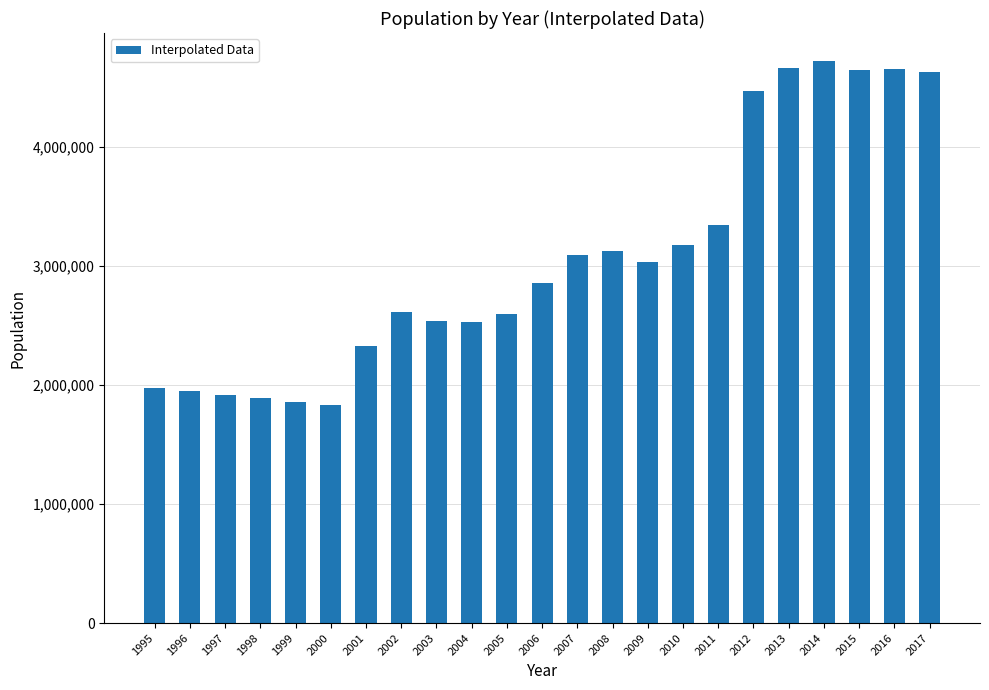

What is the value of the 16th bar from the left?

3175512.0